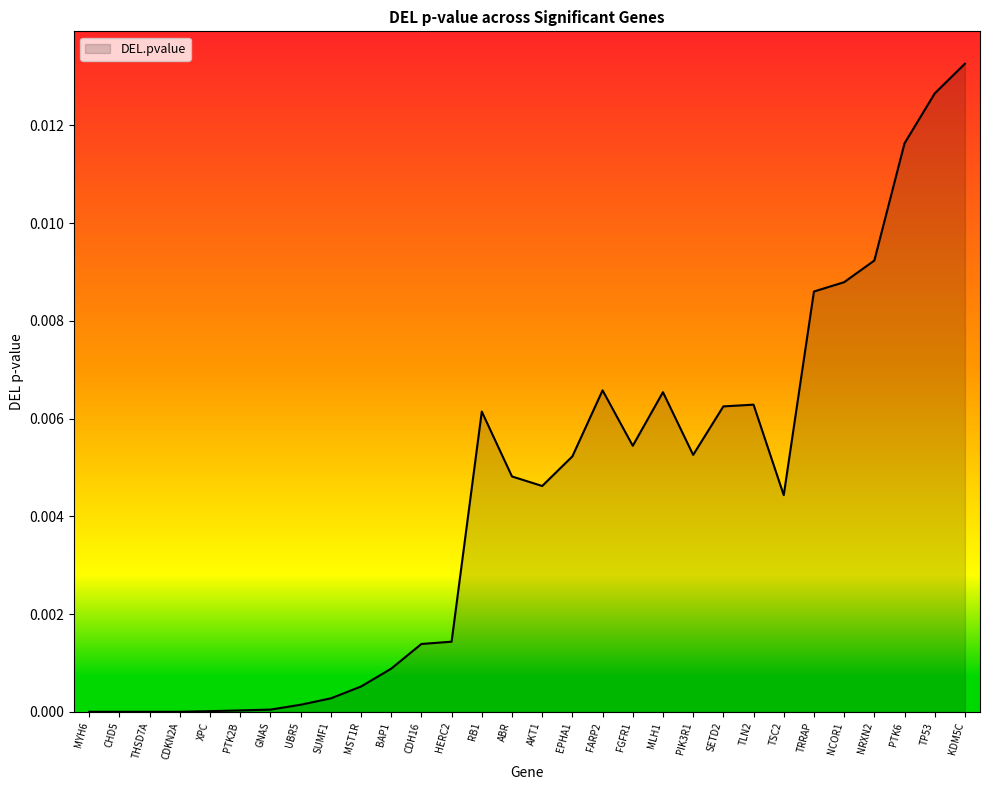

Which category has the highest value across all series?

KDM5C